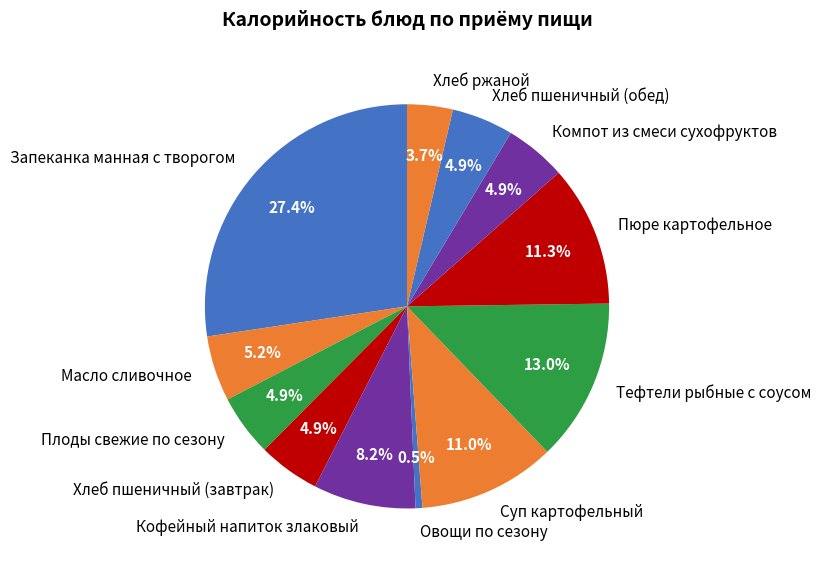

To the nearest percent, what percentage of the pie is Хлеб пшеничный (обед)?

5%